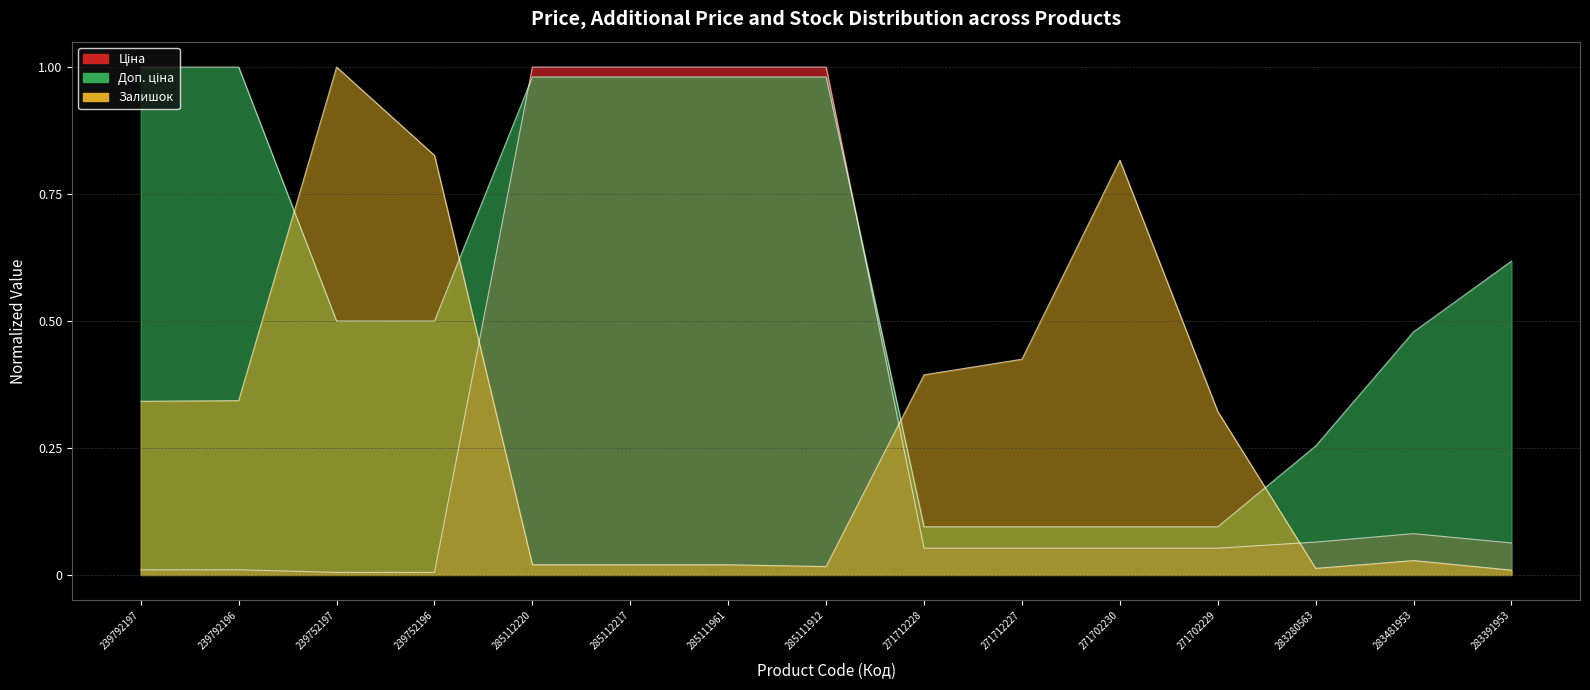

What are all the series names shown in the legend?

Ціна, Доп. ціна, Залишок